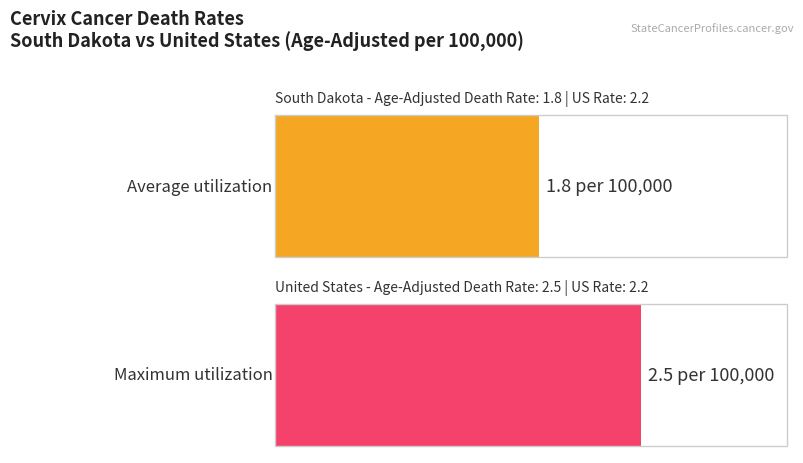

Reading left to right, list all the values displayed in this chart.

Average utilization: 1.8	2.2
Maximum utilization: 2.5	2.2